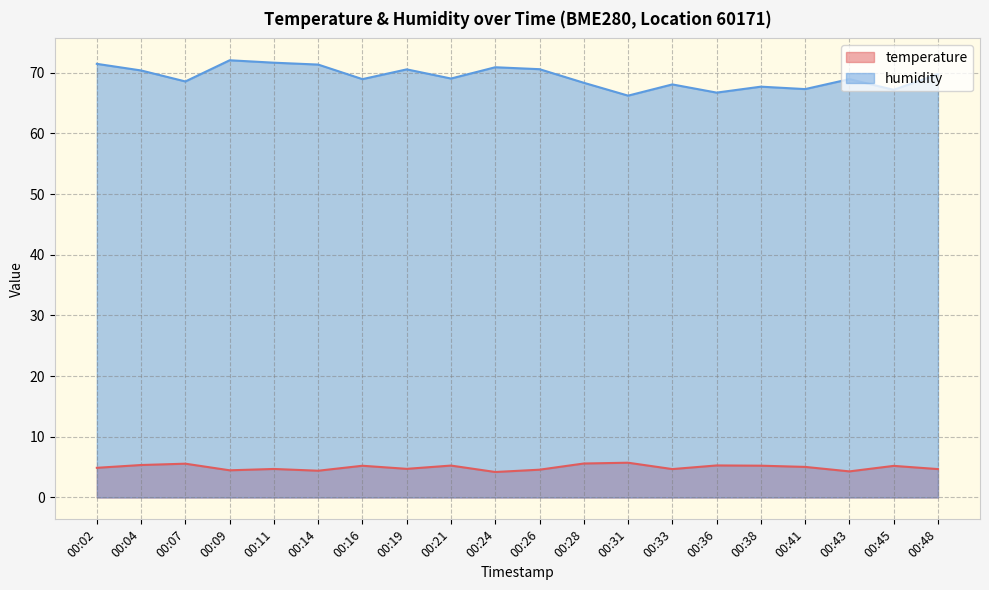

What is the minimum value for humidity?

66.2